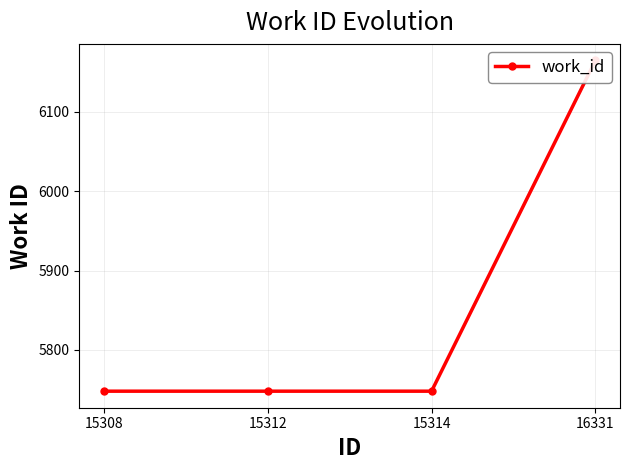

Rank the categories by value from highest to lowest.

16331, 15308, 15312, 15314